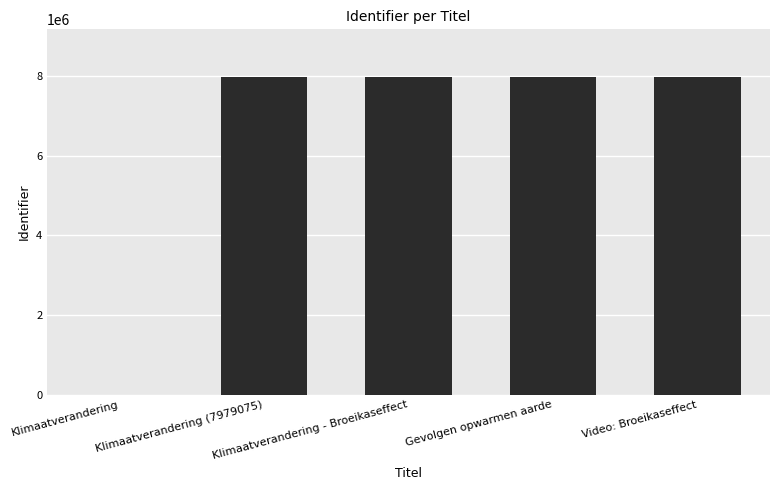

What is the maximum value shown in the chart?

7979084